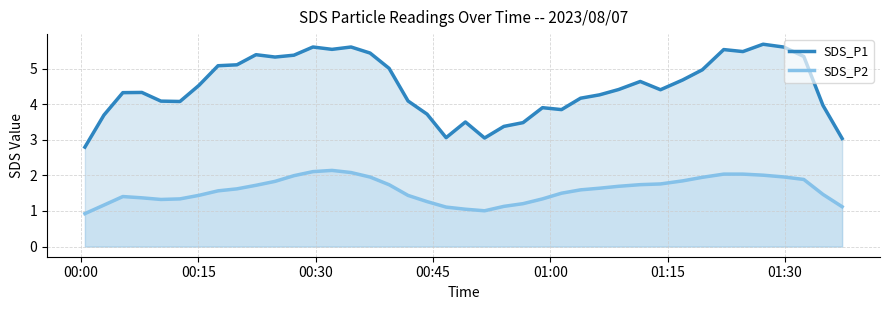

List the series in order of their overall mean, highest first.

SDS_P1, SDS_P2